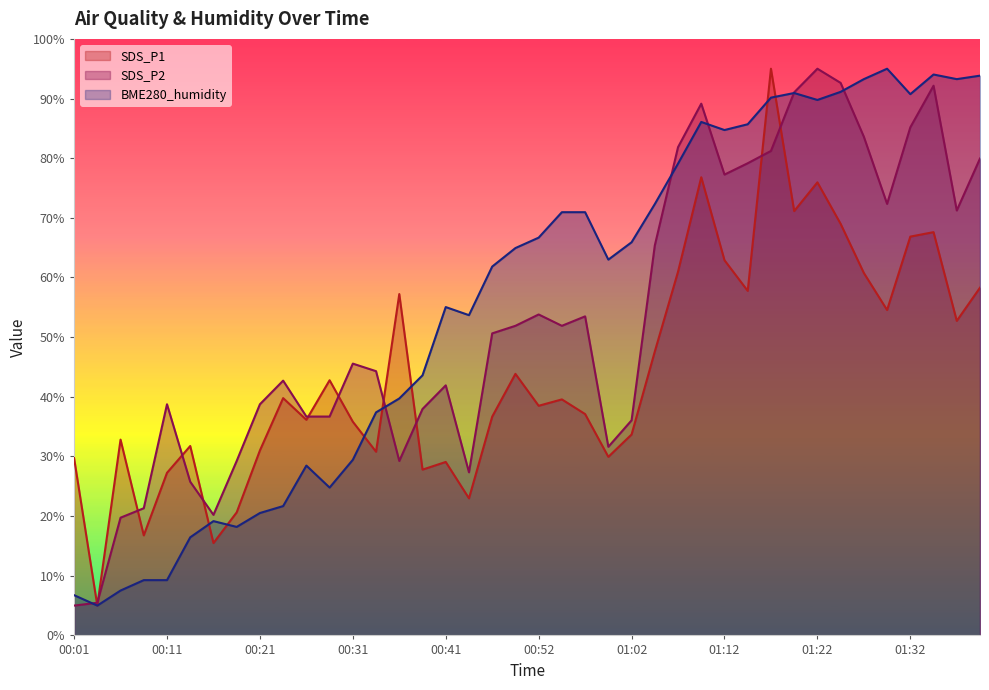

How many lines are shown in the chart?

3